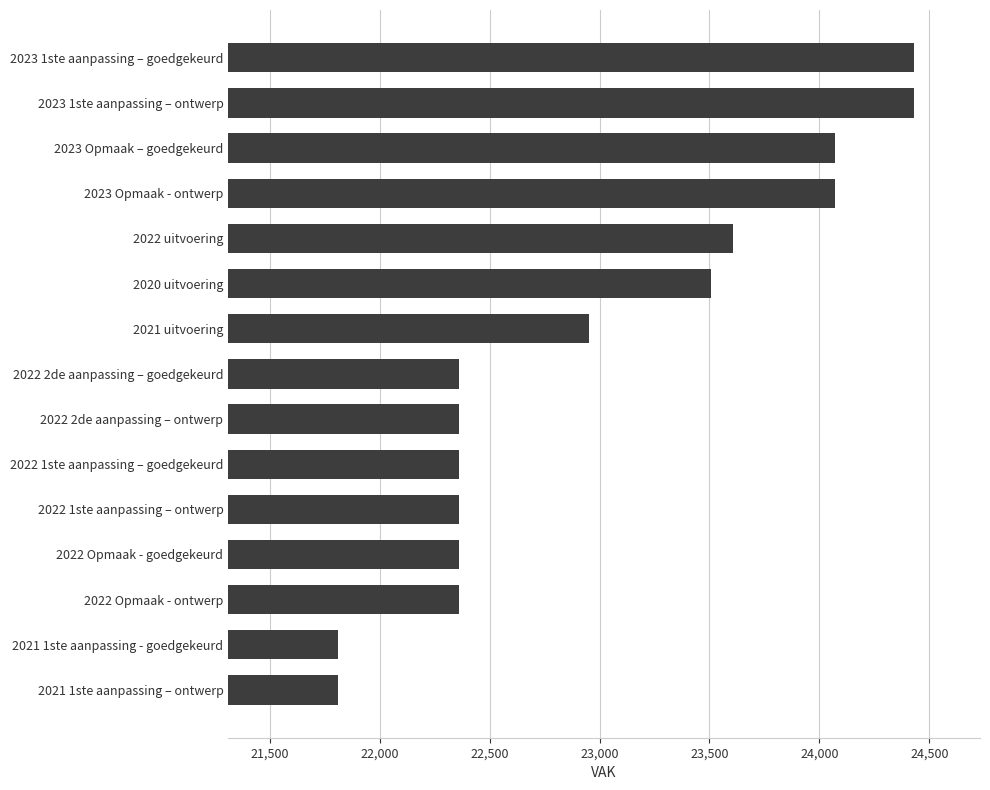

What is the smallest value displayed?

21810